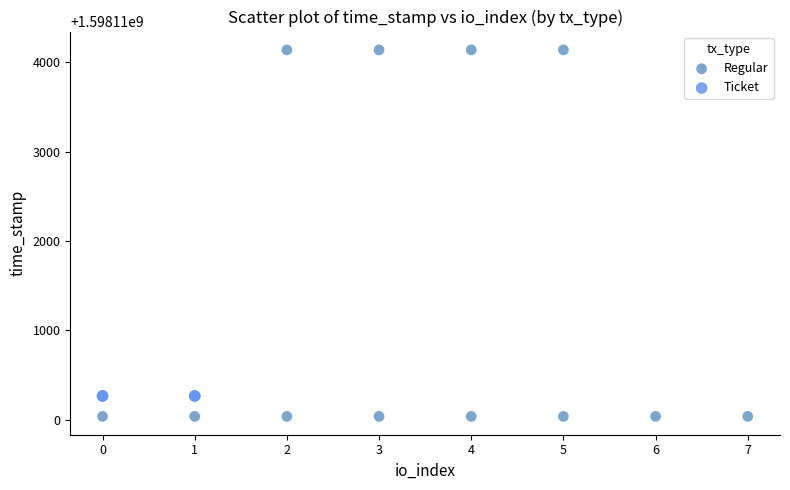

Which series reaches the minimum Y coordinate?

Regular